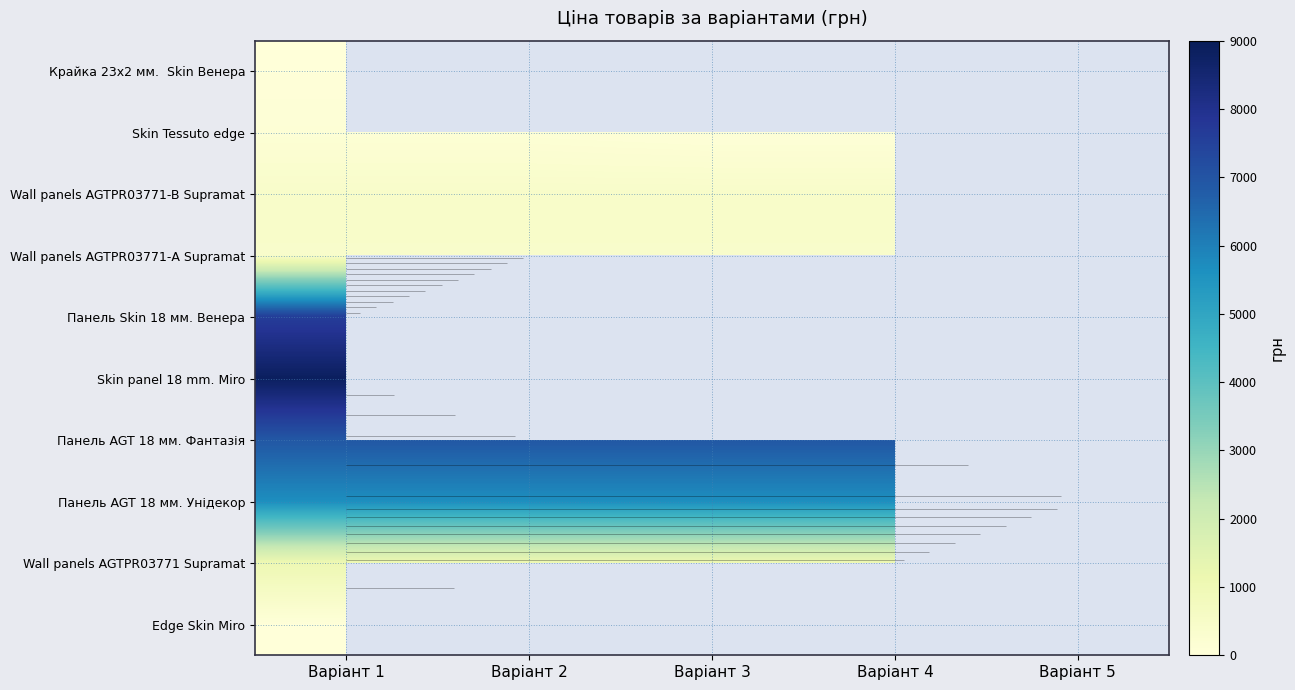

What is the sum of the Wall panels AGTPR03771 Supramat values at Варіант 3 and Варіант 2?

2134.7